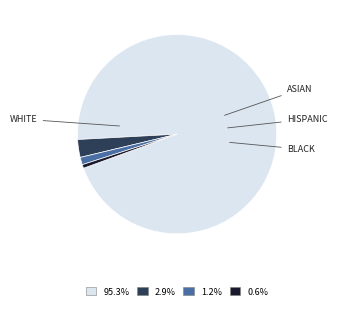

Is there a majority slice in this chart?

Yes